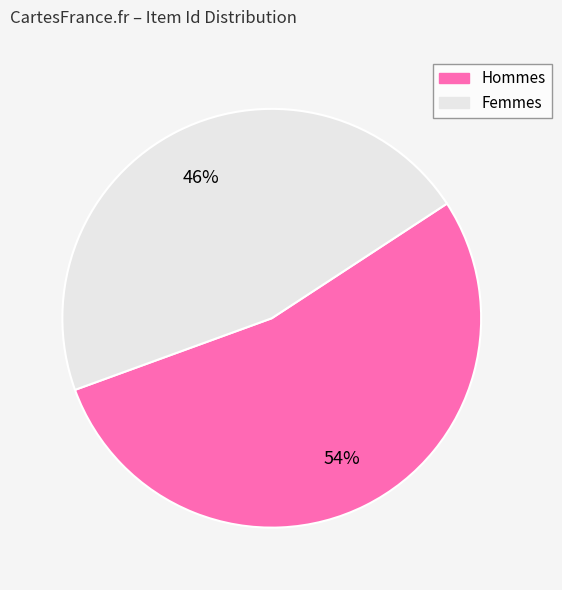

To the nearest percent, what portion does Femmes represent?

46%